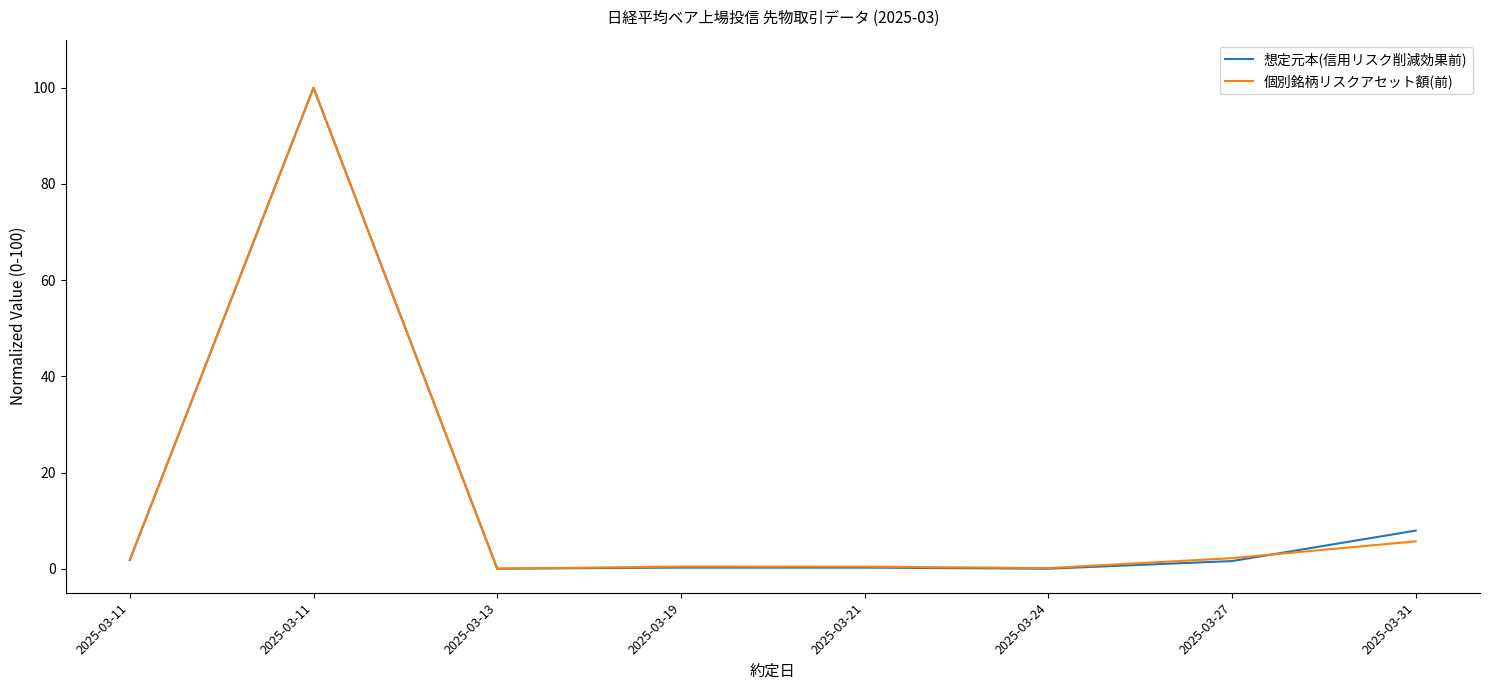

True or false: 想定元本(信用リスク削減効果前) has a value of 51.6 at 2025-03-24.

False